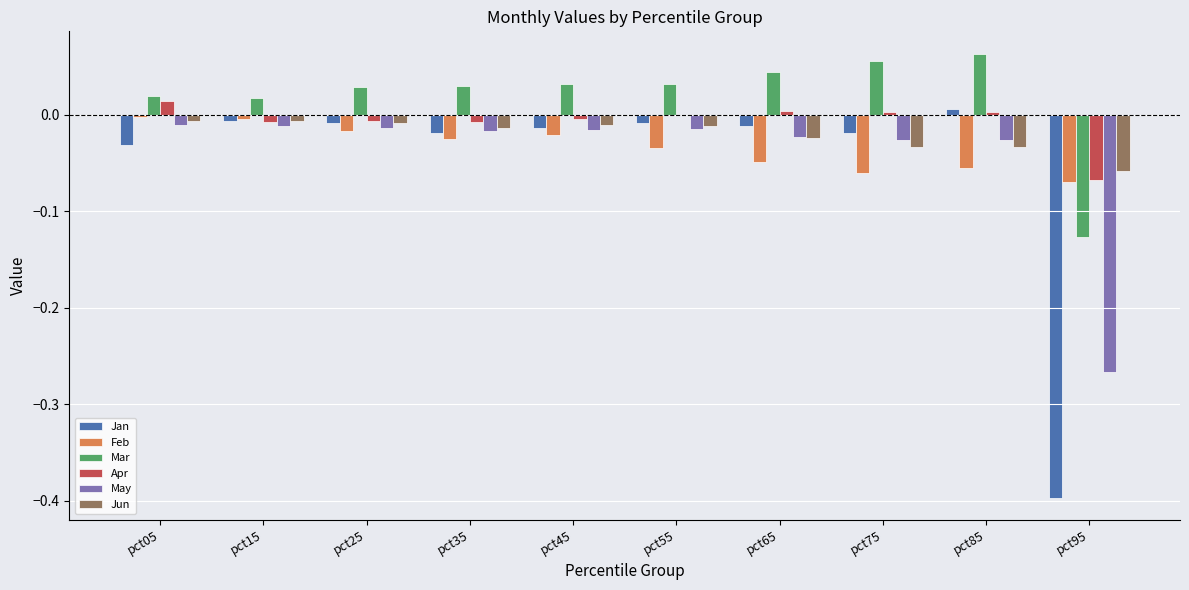

Are the bars grouped side by side (vs. stacked)?

Yes